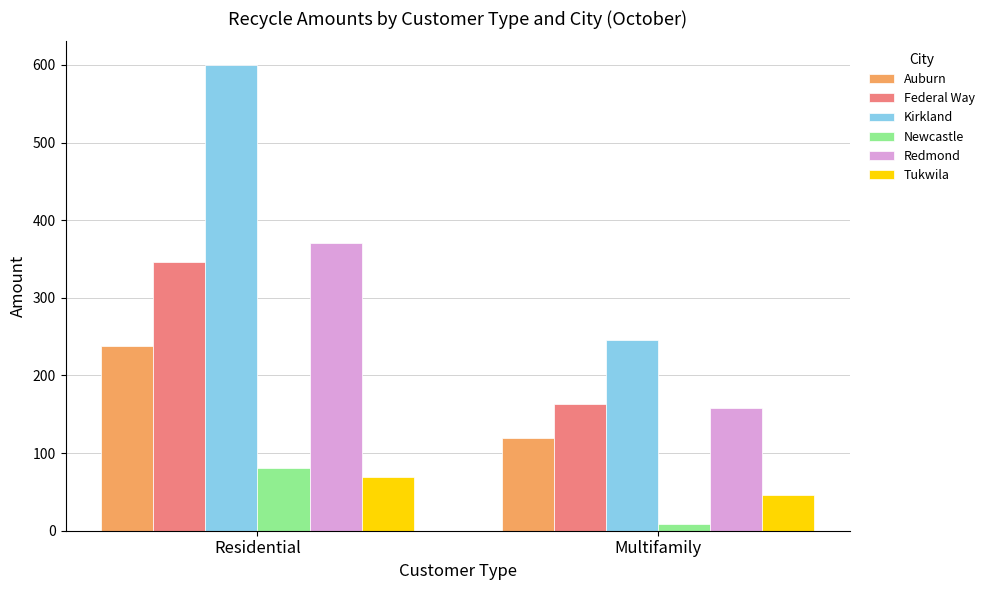

Which series changed the most between Residential and Multifamily?

Kirkland